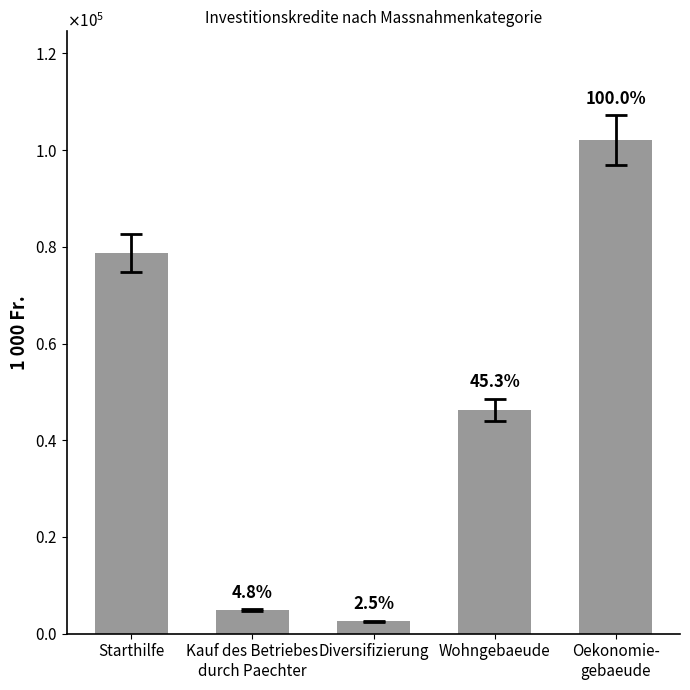

Are the bars horizontal?

No